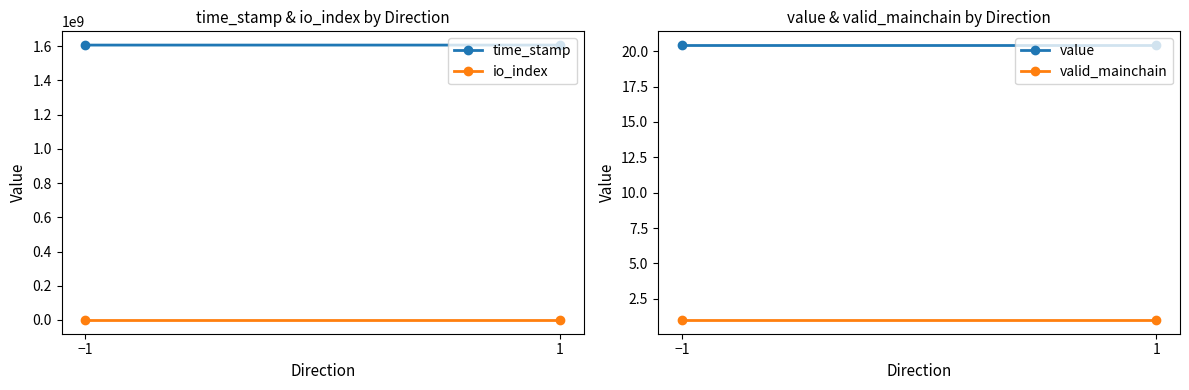

What position from the left is 1?

2